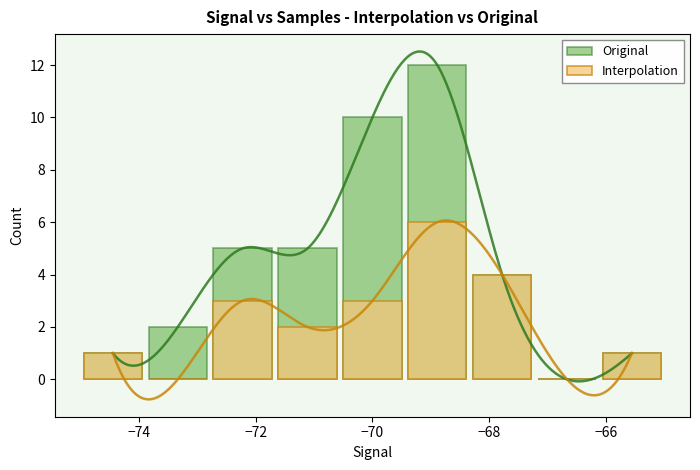

What is the difference between the maximum and minimum values in the Original series?

12